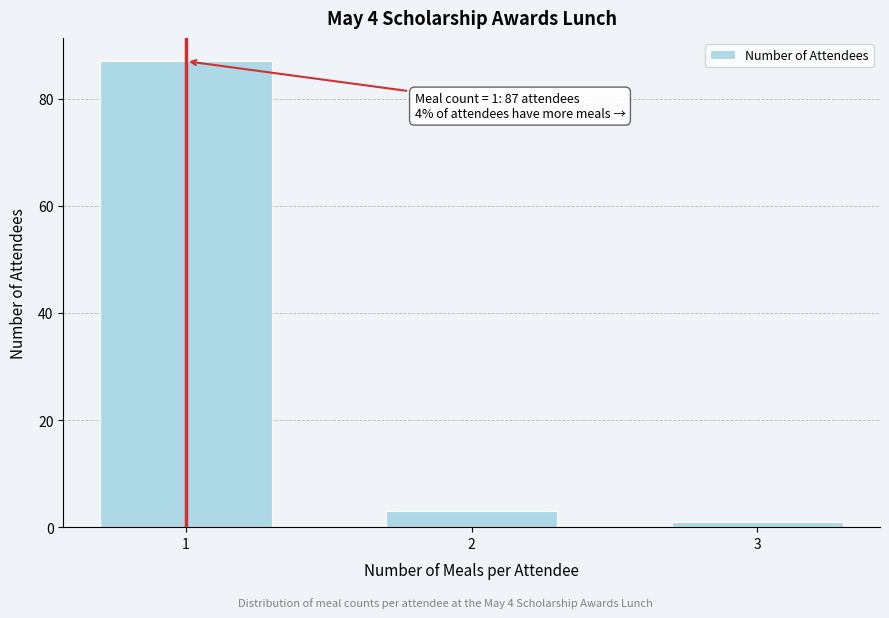

Reading left to right, transcribe all the data shown in this chart.

1=87	2=3	3=1